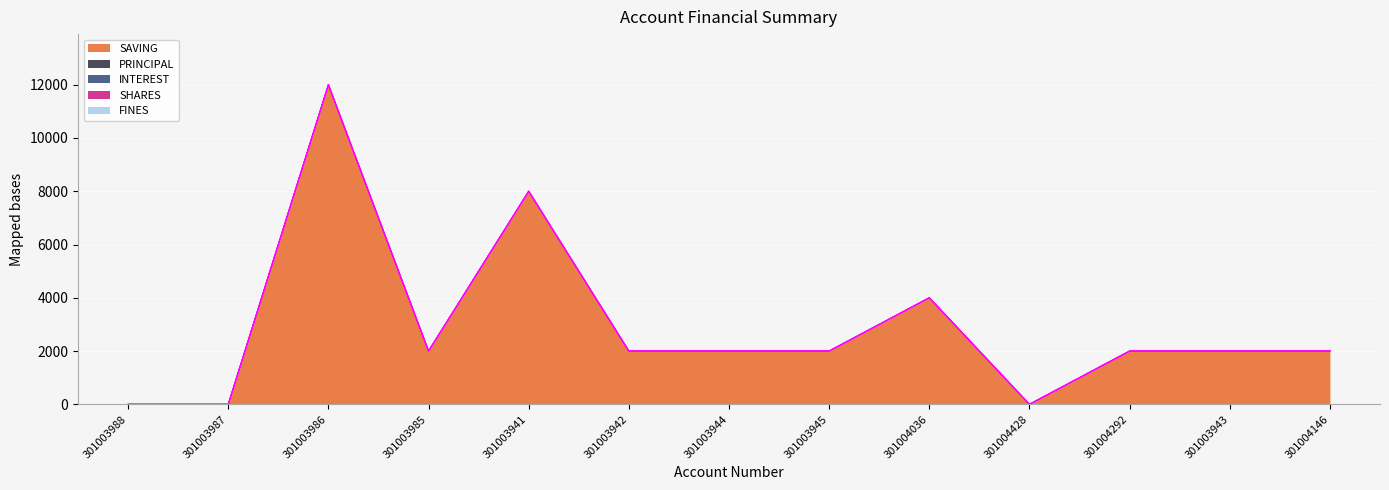

List the labels in order of PRINCIPAL value, largest first.

301003988, 301003987, 301003986, 301003985, 301003941, 301003942, 301003944, 301003945, 301004036, 301004428, 301004292, 301003943, 301004146